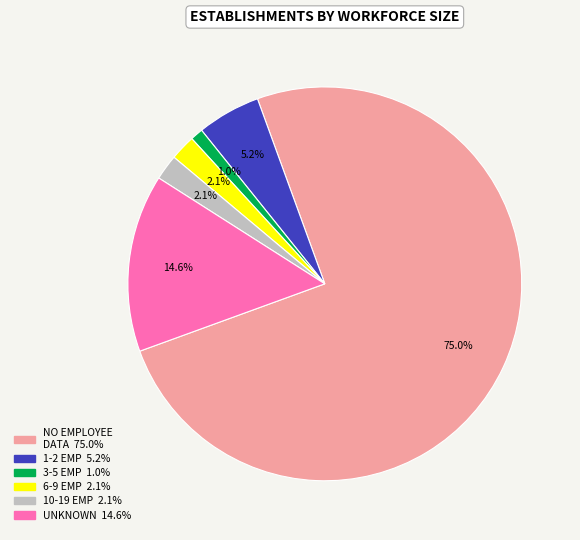

Is there any slice that represents more than half of the pie?

Yes